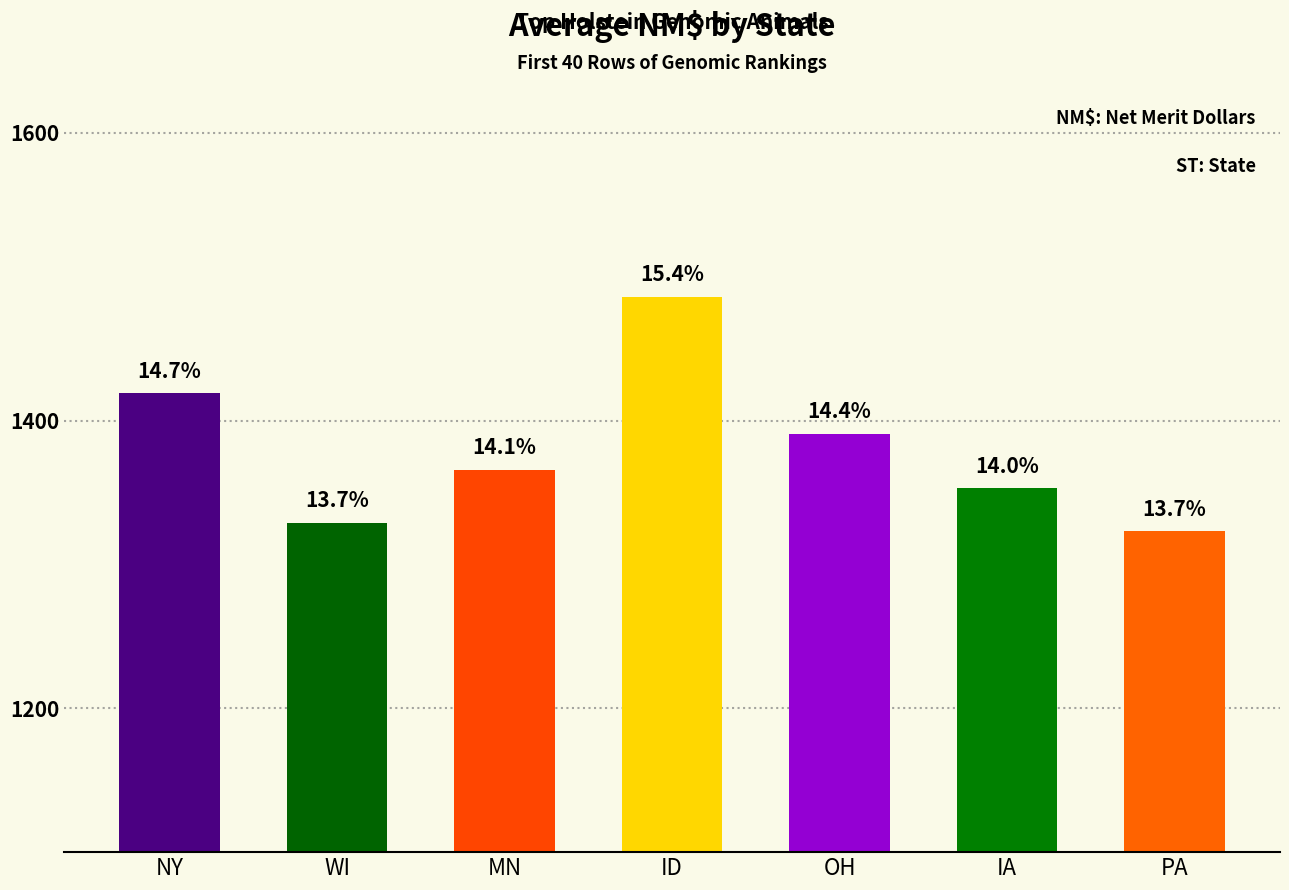

List the labels in order of value, smallest first.

PA, WI, IA, MN, OH, NY, ID